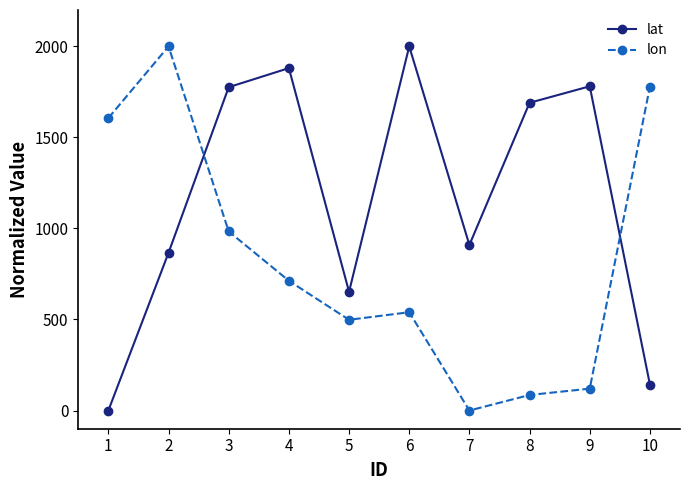

Where is lon nearest to the value 1000?

3